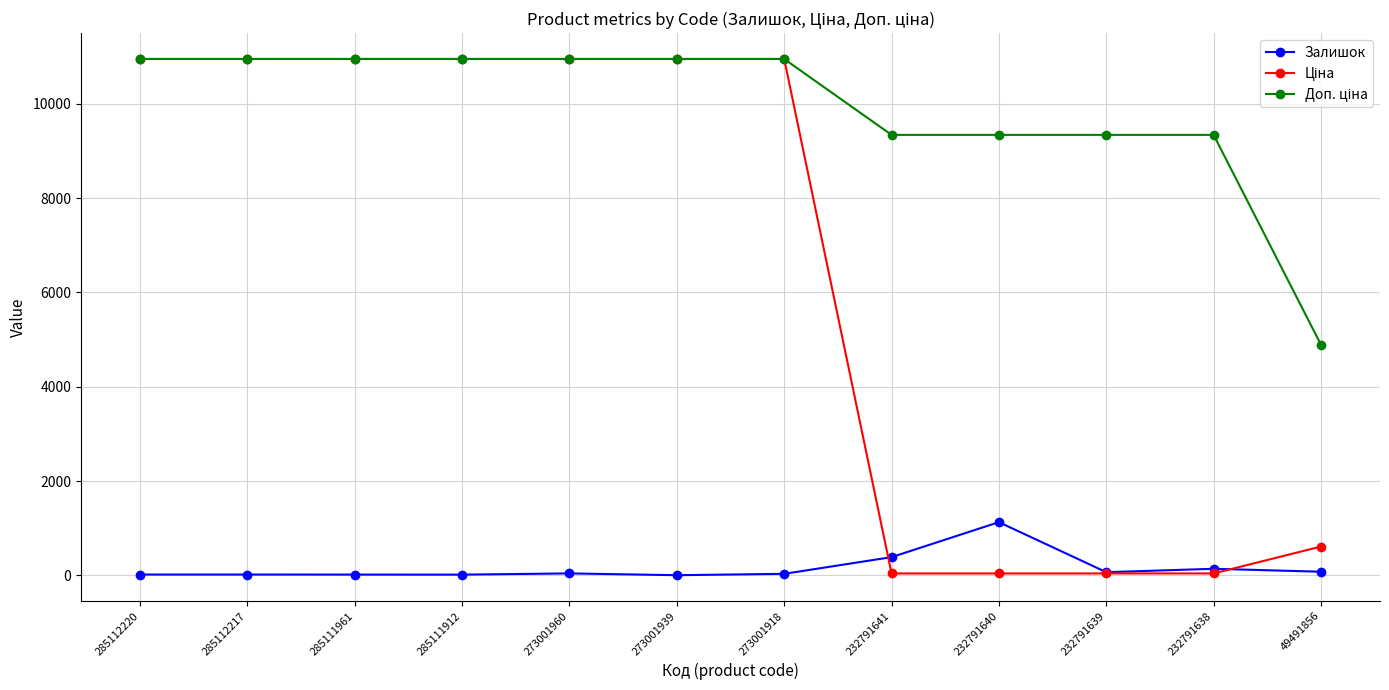

What is the minimum value shown in the chart?

4.0